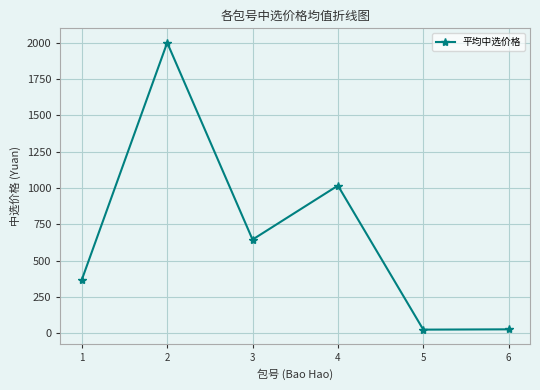

What is the difference between the values at 4 and 1?

647.5